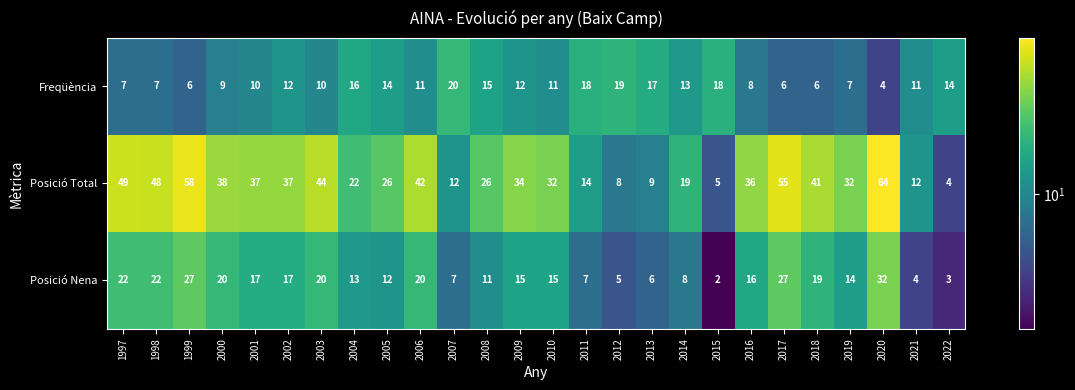

Rank the series at 2002 from lowest to highest value.

Freqüència, Posició Nena, Posició Total